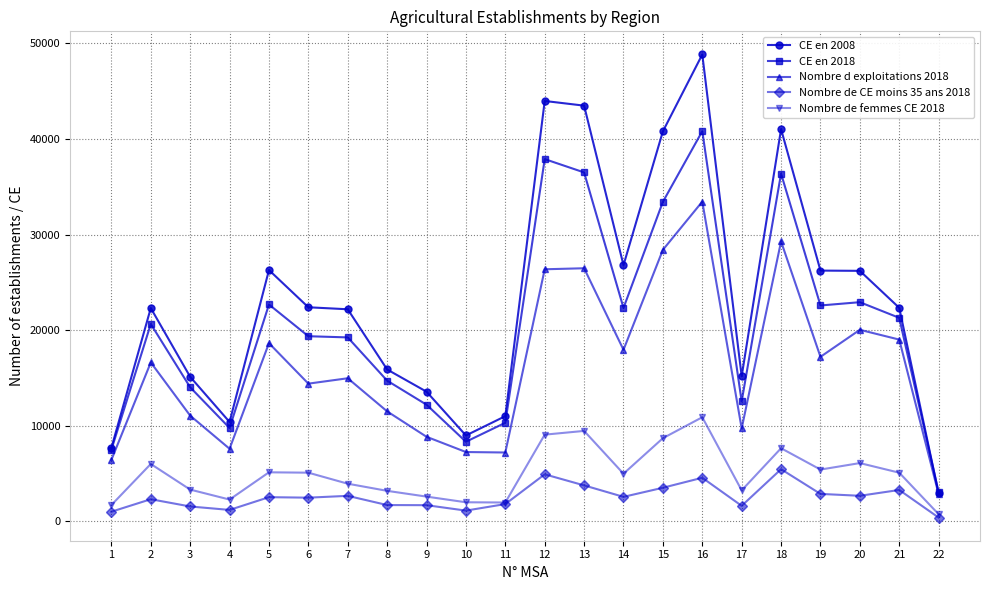

What is the value of the CE en 2018 point at the 12th from the left?

37893